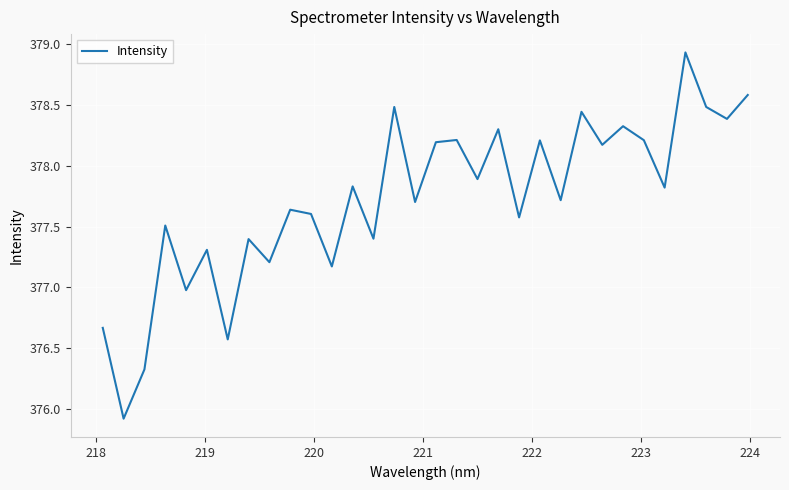

What is the difference between the maximum and minimum values?

3.0